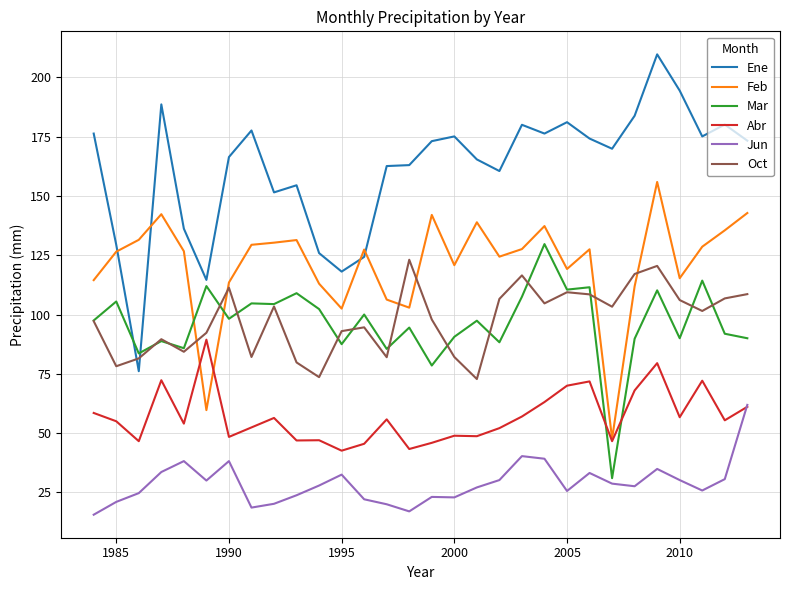

What is the smallest value displayed?

15.6